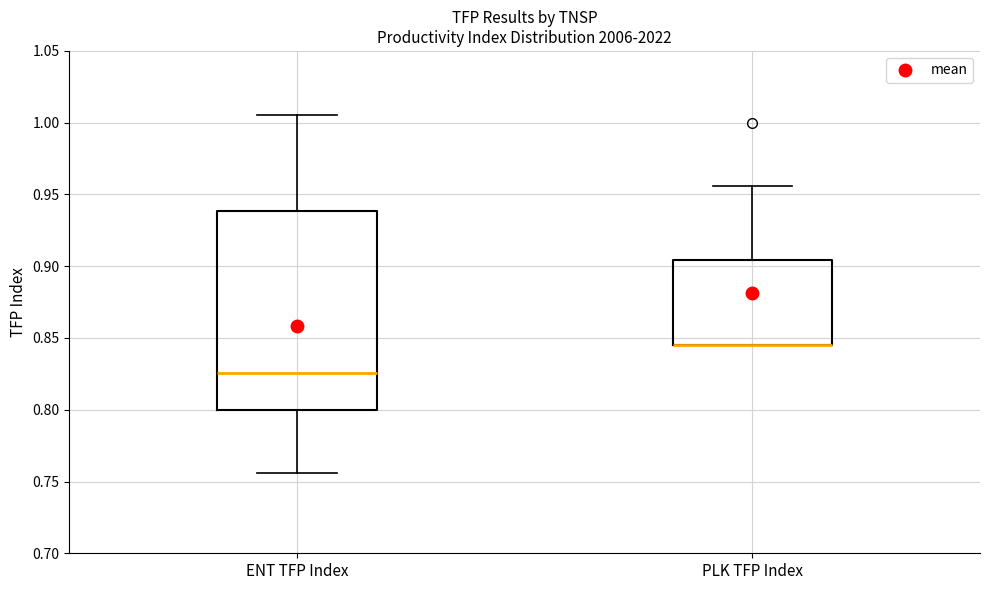

Reading left to right, read every box against the y-axis: the position of its median line, the range the box covers, and the ends of its whiskers. The values are not printed on the chart, so give them approximately, as read against the axis.

ENT TFP Index: median 0.825, box 0.800 to 0.940, whiskers 0.755 to 1.005
PLK TFP Index: median 0.845 (drawn on the box's lower edge), box 0.845 to 0.905, whiskers 0.845 to 0.955